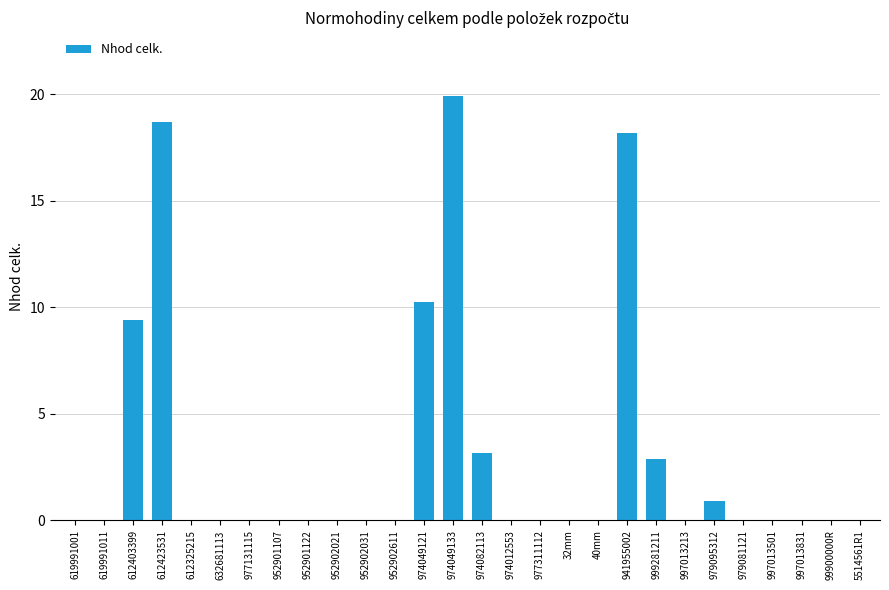

At which label is the value closest to 9?

612403399